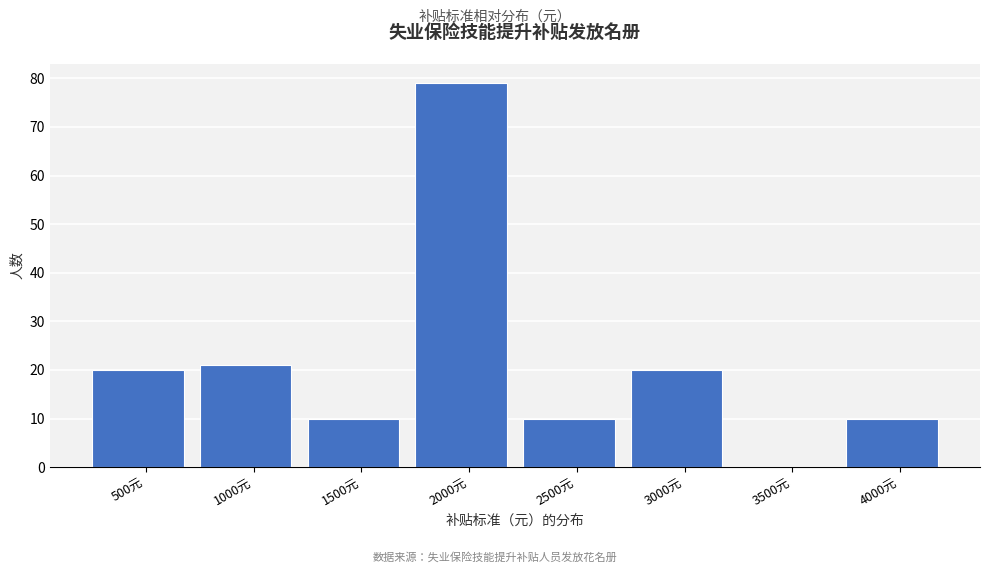

Reading left to right, transcribe all the data shown in this chart.

500元=20	1000元=21	1500元=10	2000元=79	2500元=10	3000元=20	3500元=0	4000元=10